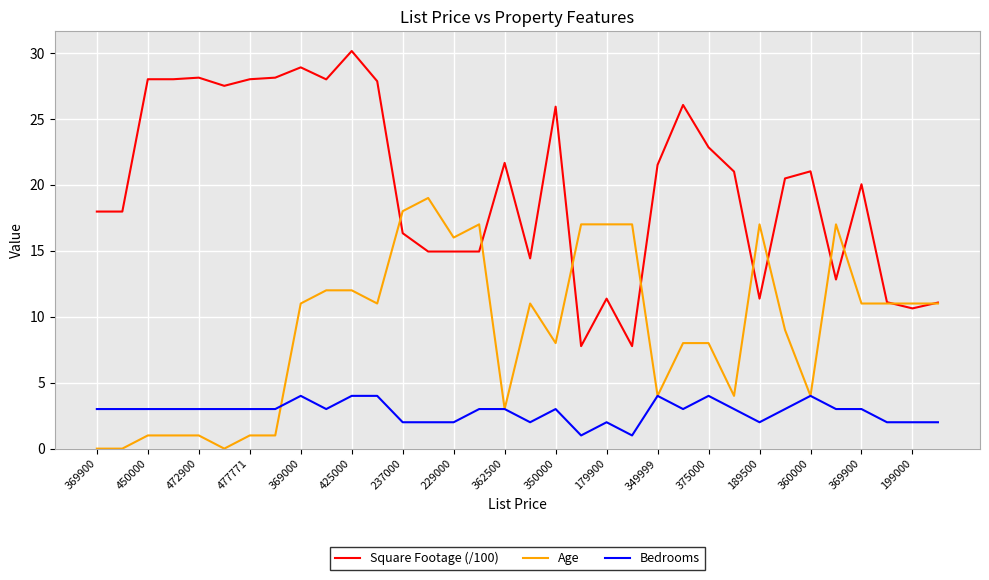

Which series has the largest total across all categories?

Square Footage (/100)